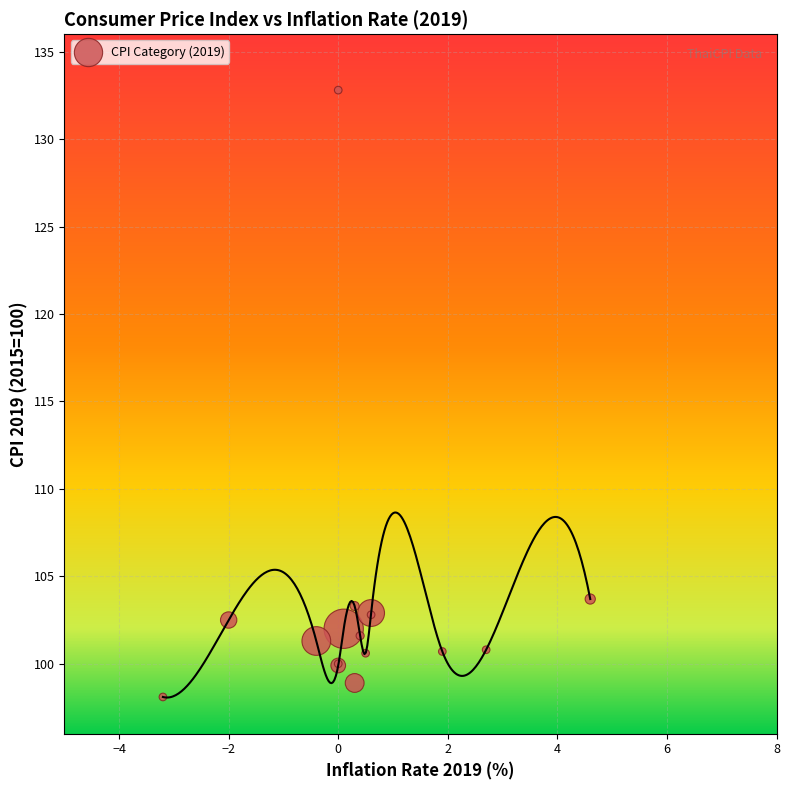

What Y value in the scatter plot is closest to 115?

103.7